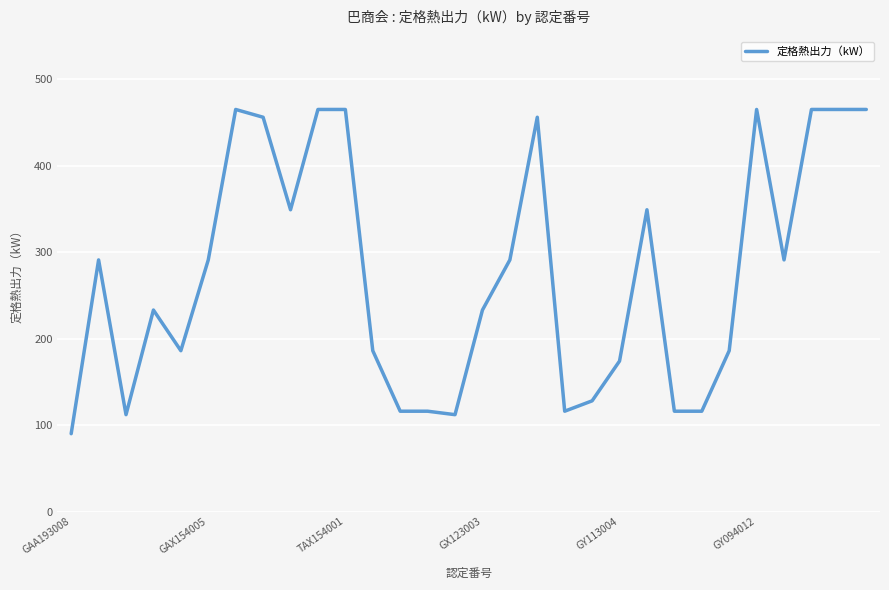

Reading left to right, transcribe all the data shown in this chart.

90	291	112	233	186	291	465	456	349	465	465	186	116	116	112	233	291	456	116	128	174	349	116	116	186	465	291	465	465	465